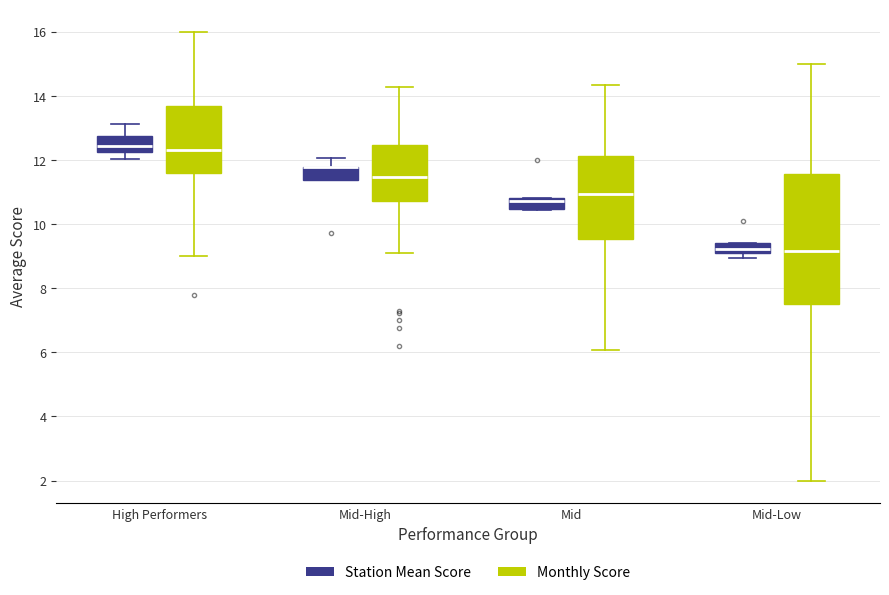

Reading left to right, transcribe this box plot: for each box, give where its median line is, the range the box spans, and where its two whiskers end, as read against the y-axis. The values are not printed on the chart, so give them approximately, as read against the axis.

High Performers (Station Mean Score): median 12.4, box 12.2 to 12.8, whiskers 12.0 to 13.2
High Performers (Monthly Score): median 12.4, box 11.6 to 13.6, whiskers 9.0 to 16.0
Mid-High (Station Mean Score): median 11.8 (drawn on the box's upper edge), box 11.4 to 11.8, whiskers 11.4 to 12.0
Mid-High (Monthly Score): median 11.4, box 10.8 to 12.4, whiskers 9.0 to 14.2
Mid (Station Mean Score): median 10.8 (just below the box's upper edge), box 10.4 to 10.8, whiskers 10.4 to 10.8
Mid (Monthly Score): median 11.0, box 9.6 to 12.2, whiskers 6.0 to 14.4
Mid-Low (Station Mean Score): median 9.2 (just above the box's lower edge), box 9.2 to 9.4, whiskers 9.0 to 9.4
Mid-Low (Monthly Score): median 9.2, box 7.6 to 11.6, whiskers 2.0 to 15.0